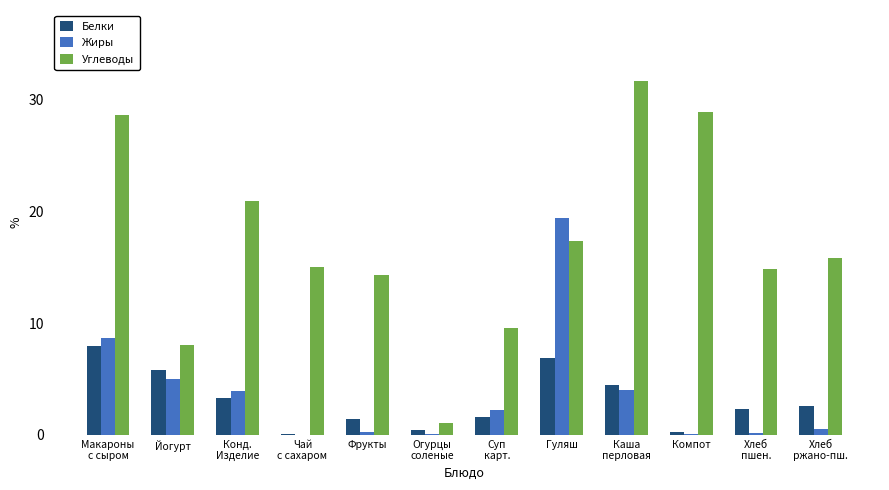

Is the value of Белки at Гуляш greater than the value of Жиры at Йогурт?

Yes